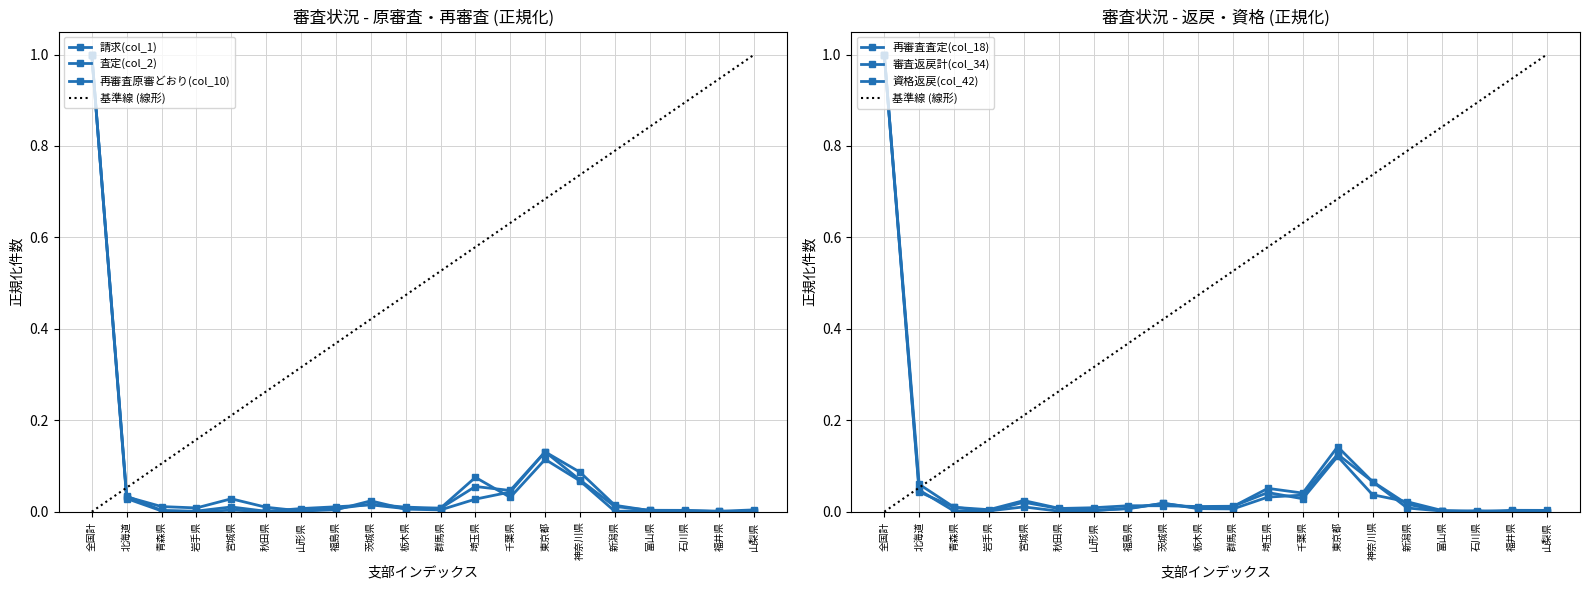

Reading left to right, list all the values displayed in this chart.

請求(col_1): 1.0	0.0	0.0	0.0	0.0	0.0	0.0	0.0	0.0	0.0	0.0	0.1	0.0	0.1	0.1	0.0	0.0	0.0	0.0	0.0
査定(col_2): 1.0	0.0	0.0	0.0	0.0	0.0	0.0	0.0	0.0	0.0	0.0	0.1	0.0	0.1	0.1	0.0	0.0	0.0	0.0	0.0
再審査原審どおり(col_10): 1.0	0.0	0.0	0.0	0.0	0.0	0.0	0.0	0.0	0.0	0.0	0.0	0.0	0.1	0.1	0.0	0.0	0.0	0.0	0.0
再審査査定(col_18): 1.0	0.1	0.0	0.0	0.0	0.0	0.0	0.0	0.0	0.0	0.0	0.0	0.0	0.1	0.0	0.0	0.0	0.0	0.0	0.0
審査返戻計(col_34): 1.0	0.0	0.0	0.0	0.0	0.0	0.0	0.0	0.0	0.0	0.0	0.0	0.0	0.1	0.1	0.0	0.0	0.0	0.0	0.0
資格返戻(col_42): 1.0	0.0	0.0	0.0	0.0	0.0	0.0	0.0	0.0	0.0	0.0	0.1	0.0	0.1	0.1	0.0	0.0	0.0	0.0	0.0